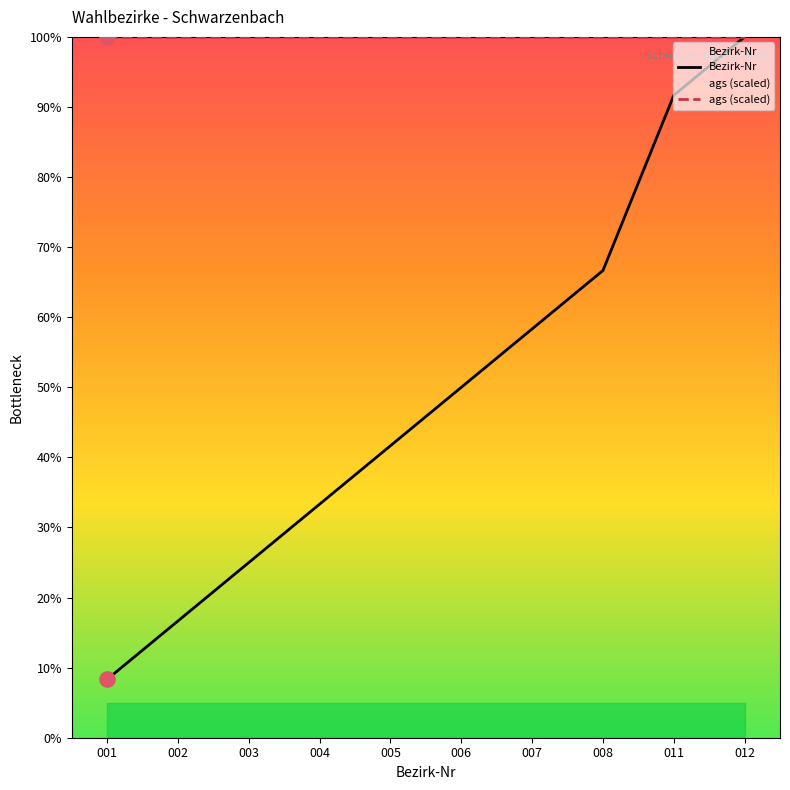

Which series has the largest Y range (max minus min)?

Bezirk-Nr